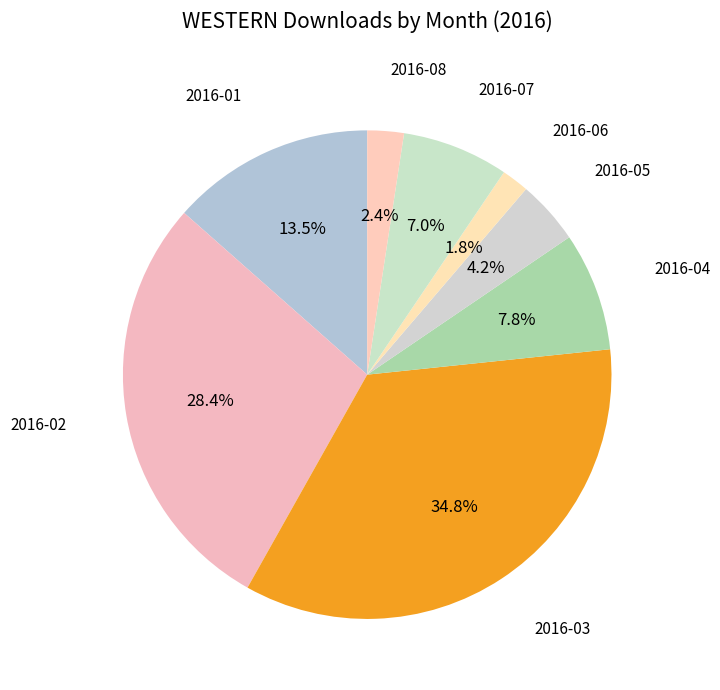

How many slices are in this pie chart?

8